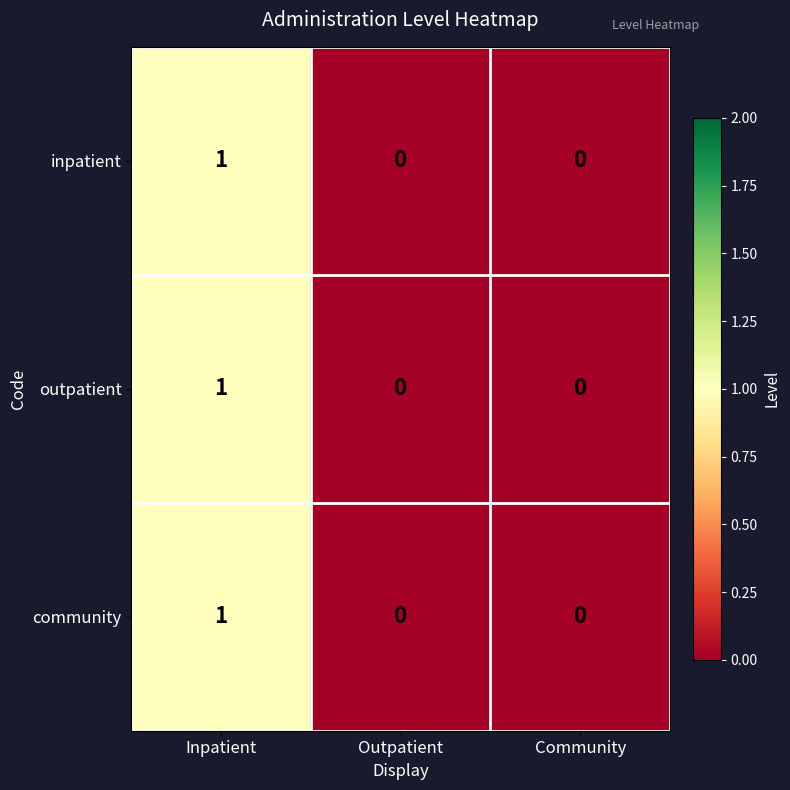

Count the number of data series in this chart.

3